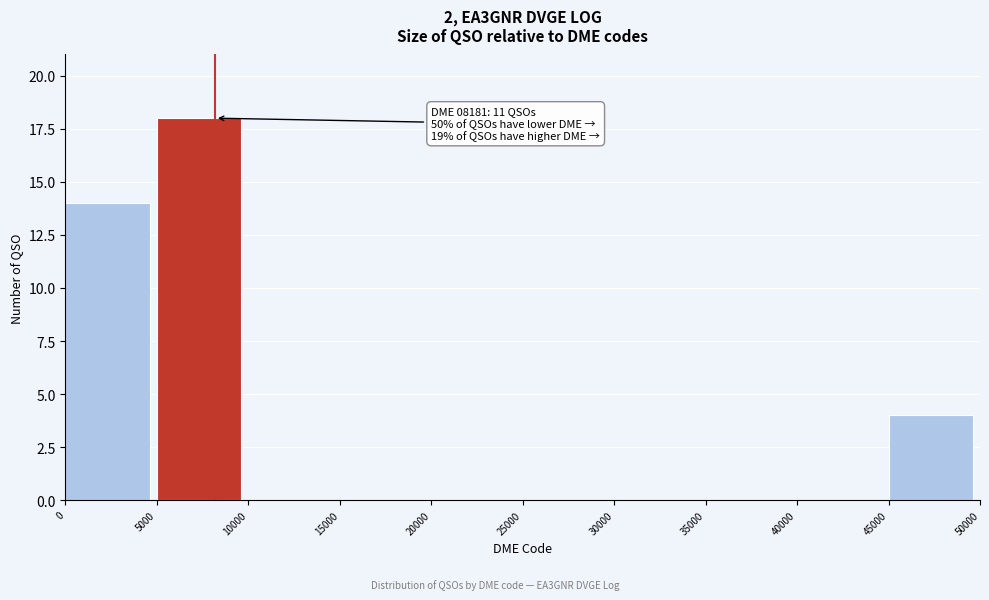

Which range on the x-axis has the tallest bar?

5000 to 10000